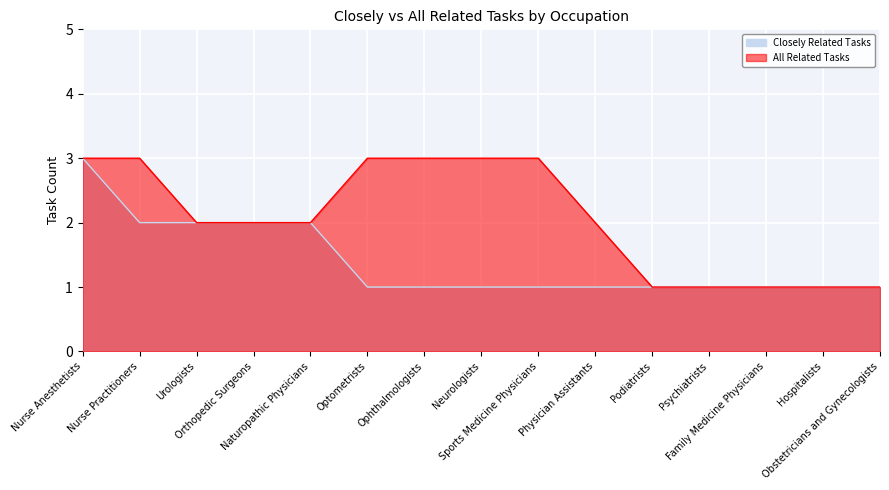

True or false: All Related Tasks and Closely Related Tasks cross at least once.

False